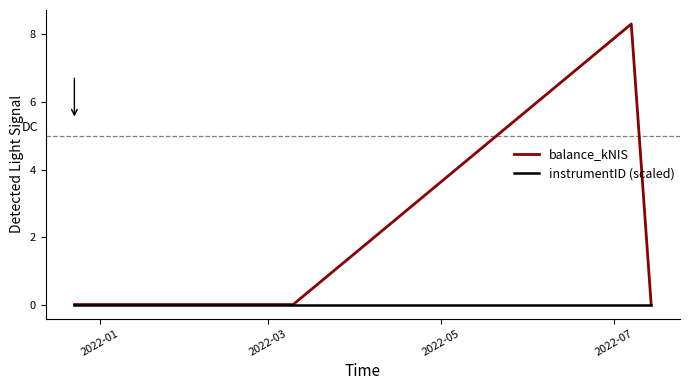

Which series has the largest range (max minus min)?

balance_kNIS